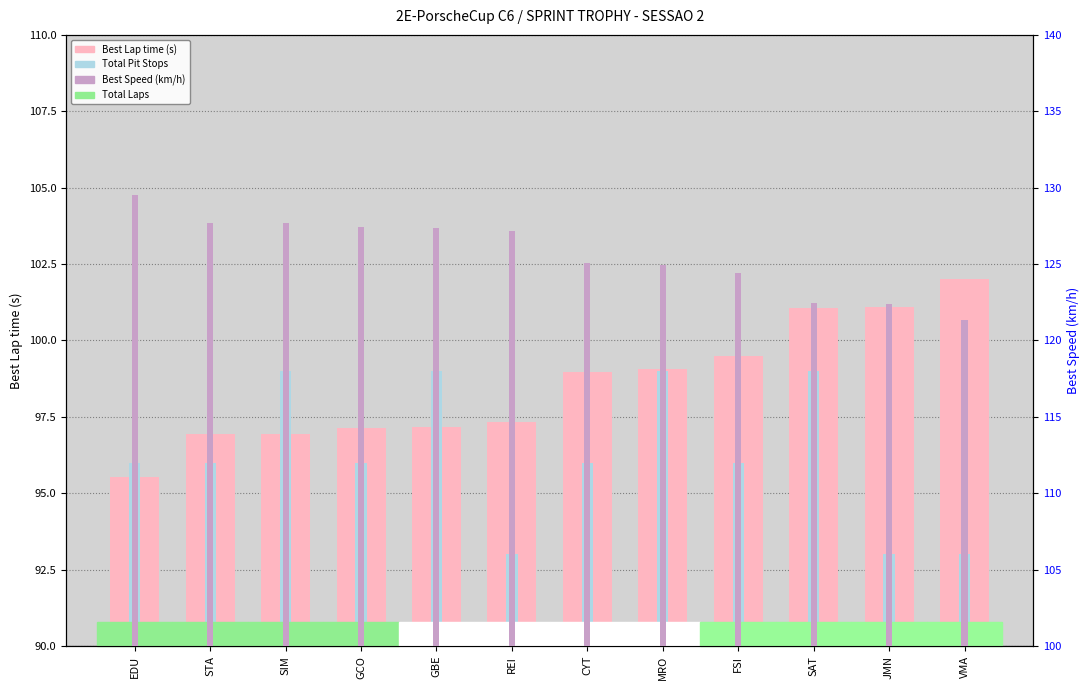

Which label corresponds to the largest value in the chart?

VMA